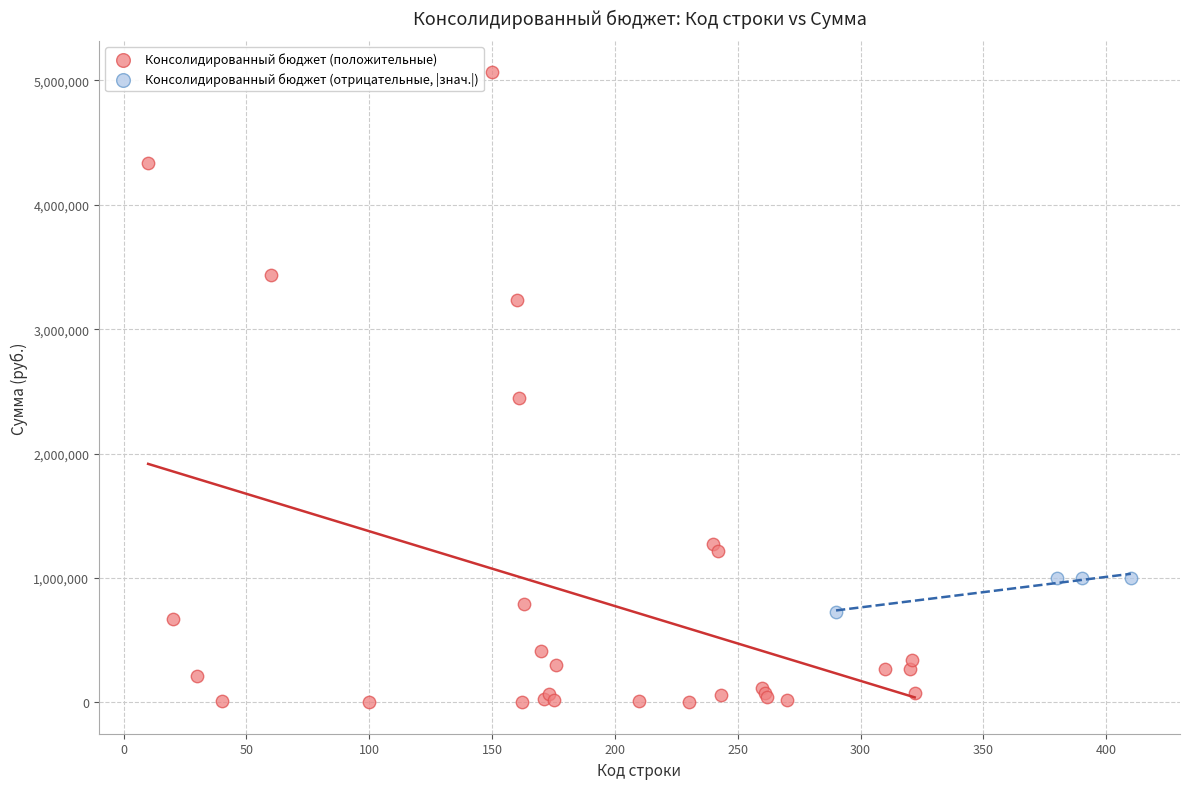

Which series reaches the minimum Y coordinate?

Консолидированный бюджет (положительные)